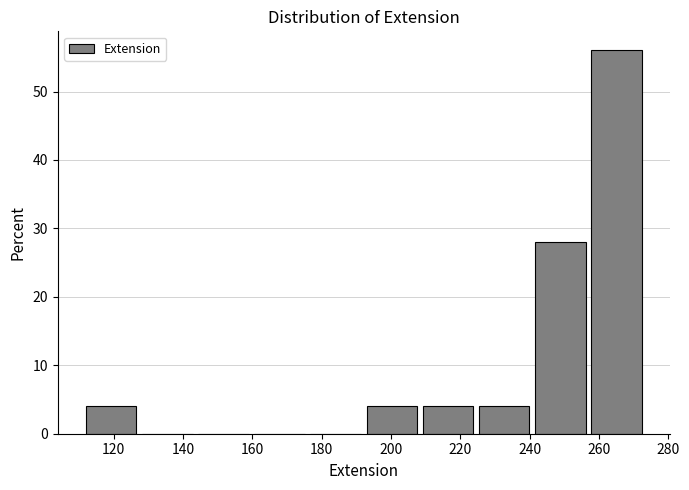

Reading left to right, list every bar in this chart as the range it spans on the x-axis followed by its height. Neither the bar edges nor the heights are printed on the chart, so give them approximately, as read against the axes.

112.0 to 128.2: 4
128.2 to 144.4: 0
144.4 to 160.6: 0
160.6 to 176.8: 0
176.8 to 193.0: 0
193.0 to 209.2: 4
209.2 to 225.4: 4
225.4 to 241.6: 4
241.6 to 257.8: 28
257.8 to 274.0: 56